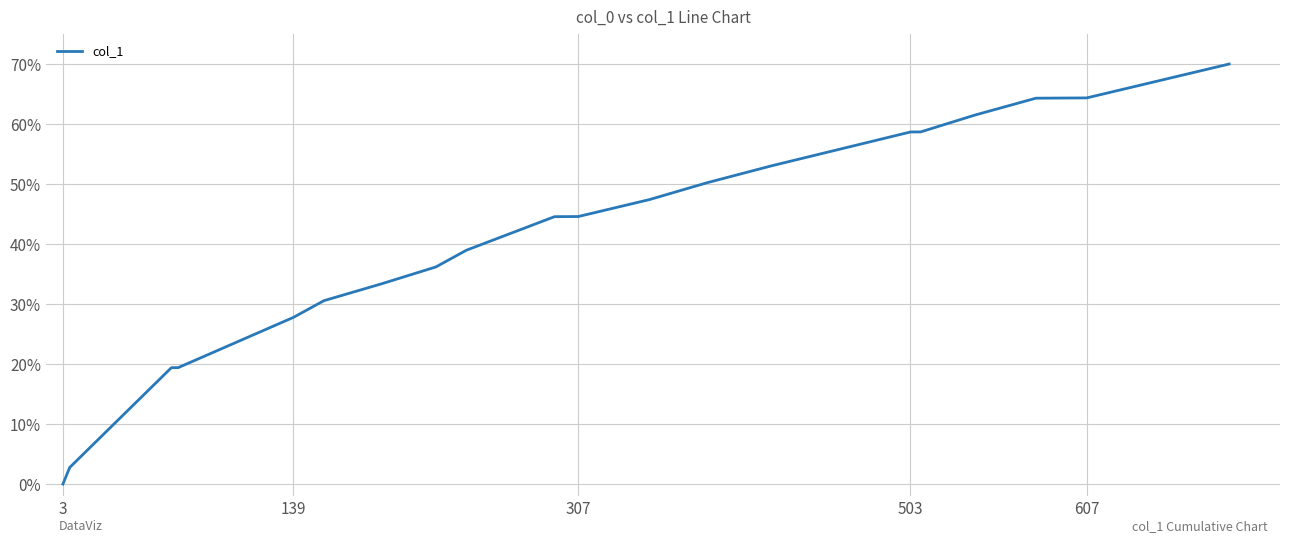

Count the number of categories in the chart.

20